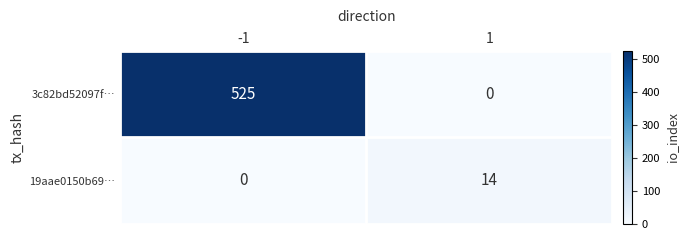

True or false: 19aae0150b69… has a value of 0 at -1.

True